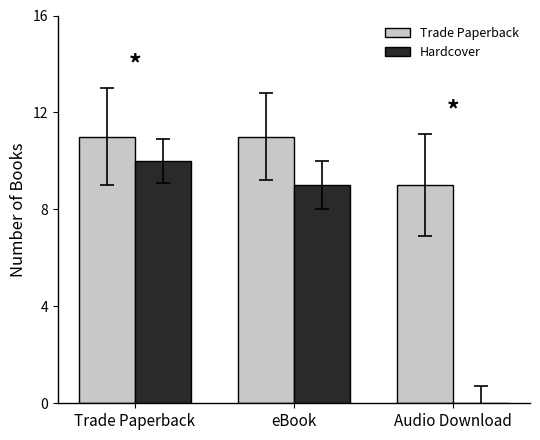

At which label does Hardcover reach its peak?

Trade Paperback